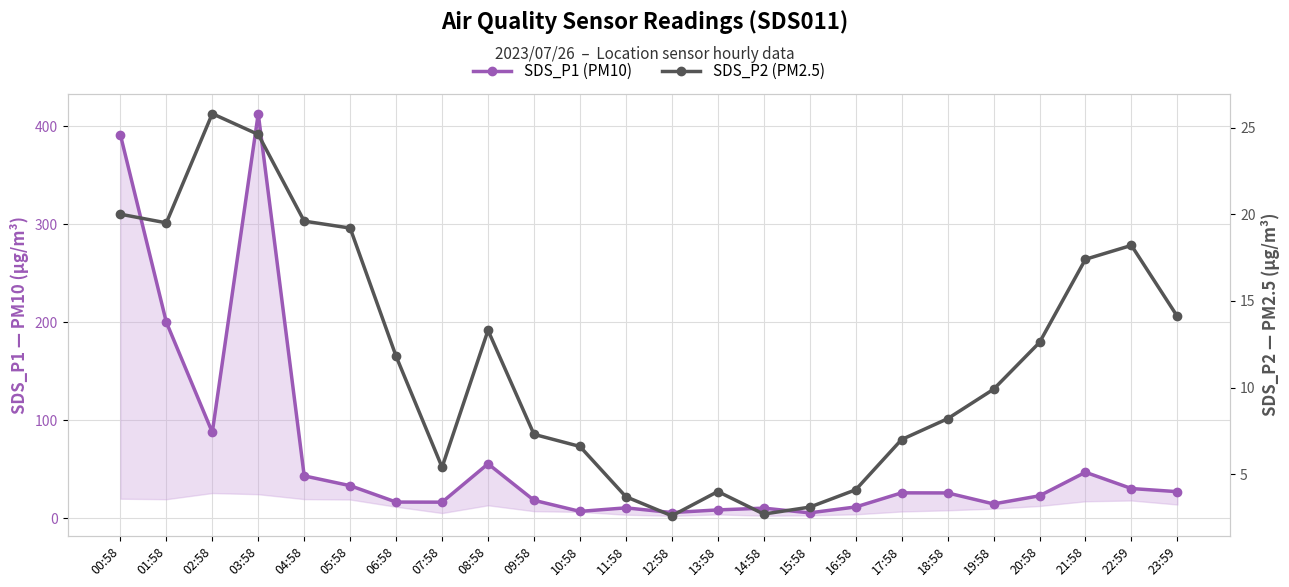

What is the label of the 19th point from the left?

18:58